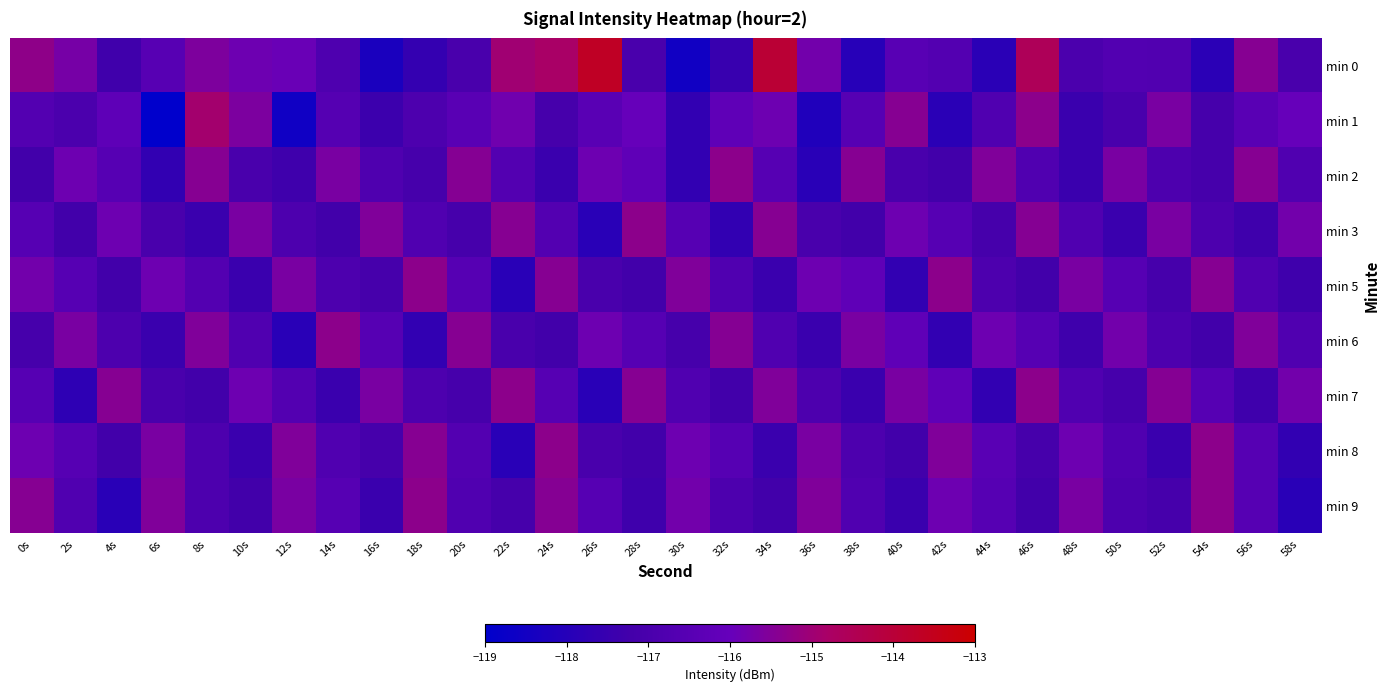

Which series changed the most between 26s and 32s?

min 0